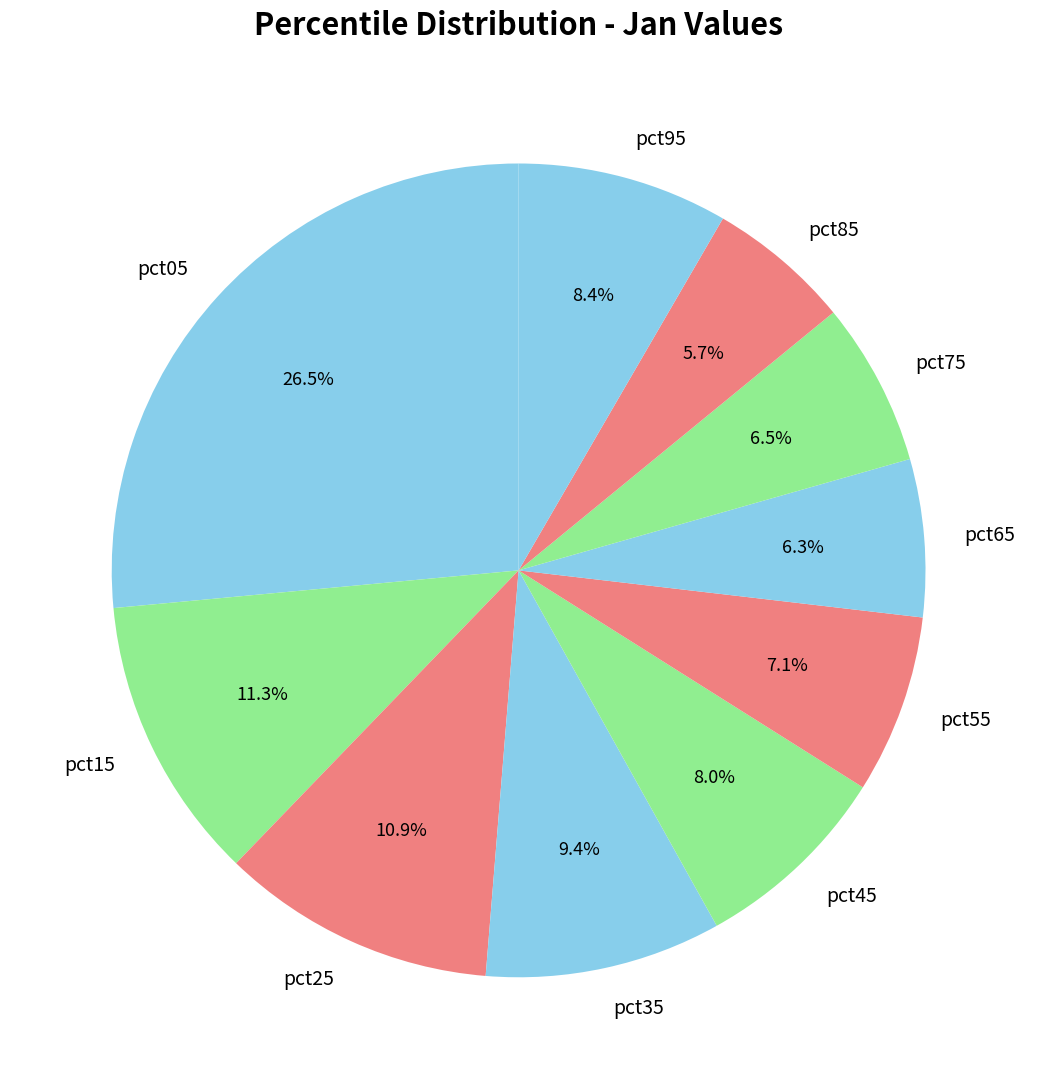

Between pct75 and pct05, which is larger?

pct05